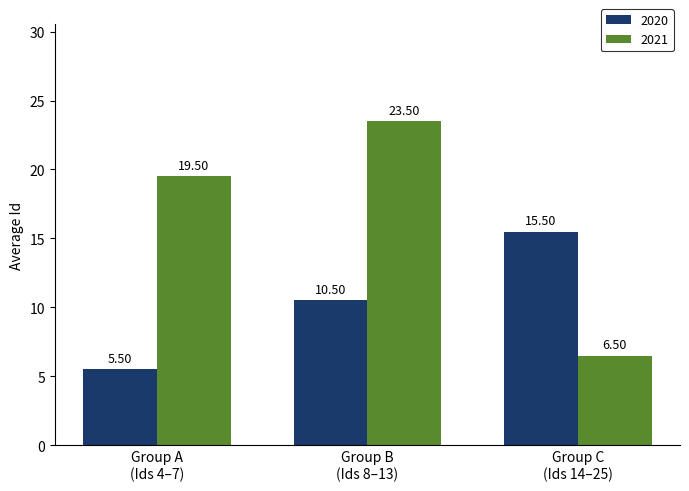

Which series has the largest total across all categories?

2021